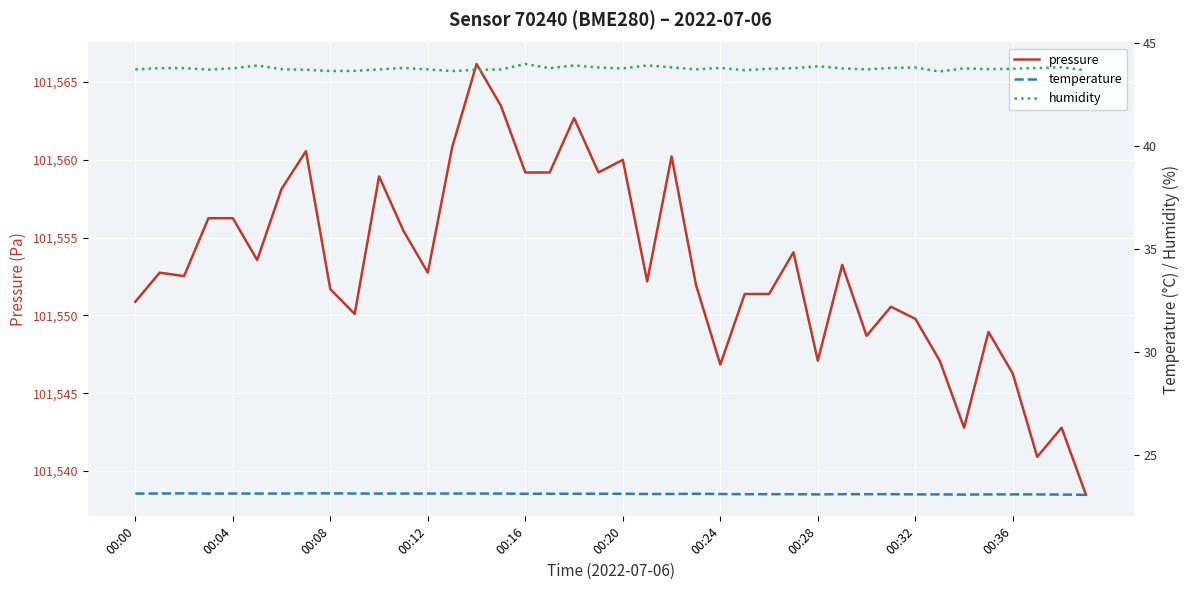

Rank the series by their maximum value, from lowest to highest.

temperature, humidity, pressure